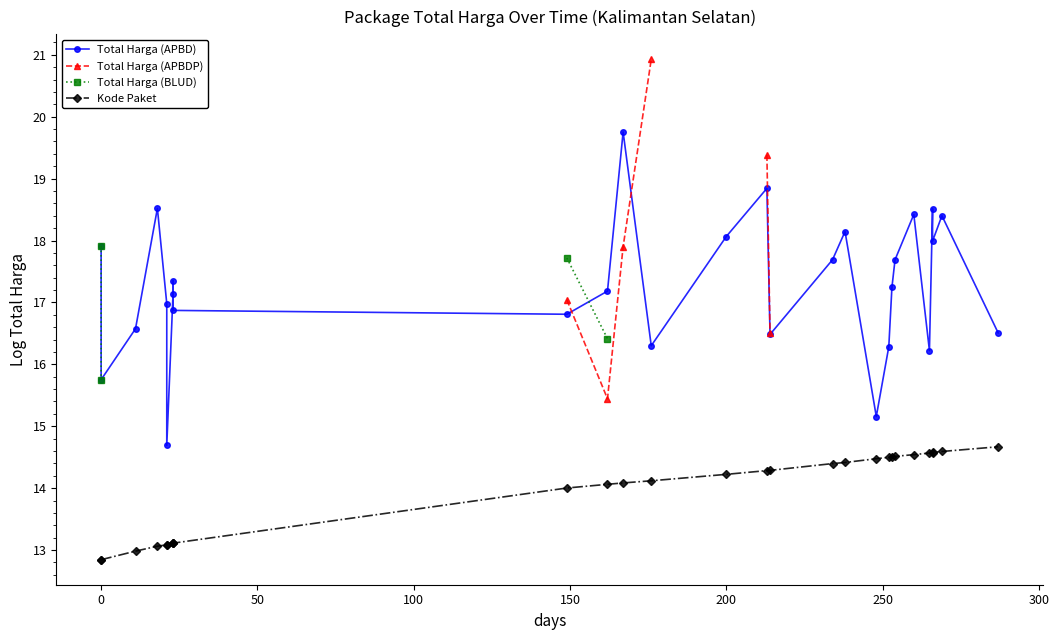

How many lines are shown in the chart?

4